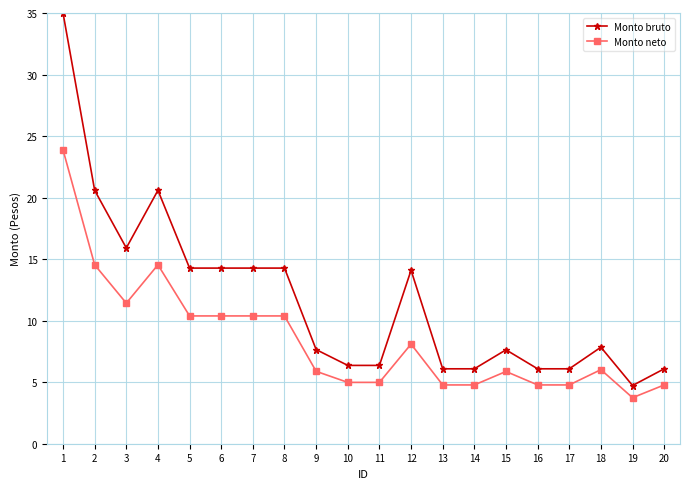

How many distinct data groups are displayed?

2